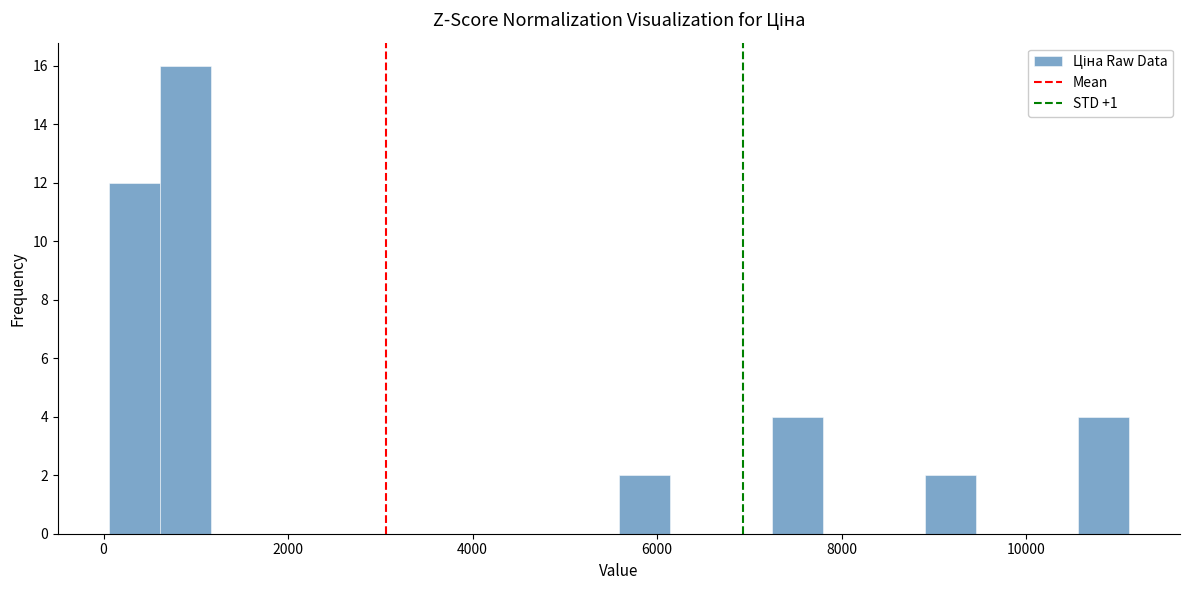

Around what value on the x-axis is the tallest bar? Give the approximate position of its centre, as read against the axis.

800